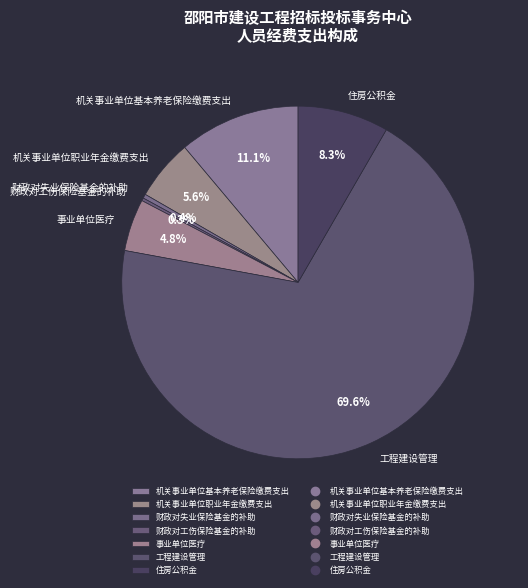

Which has a higher value, 事业单位医疗 or 机关事业单位职业年金缴费支出?

机关事业单位职业年金缴费支出